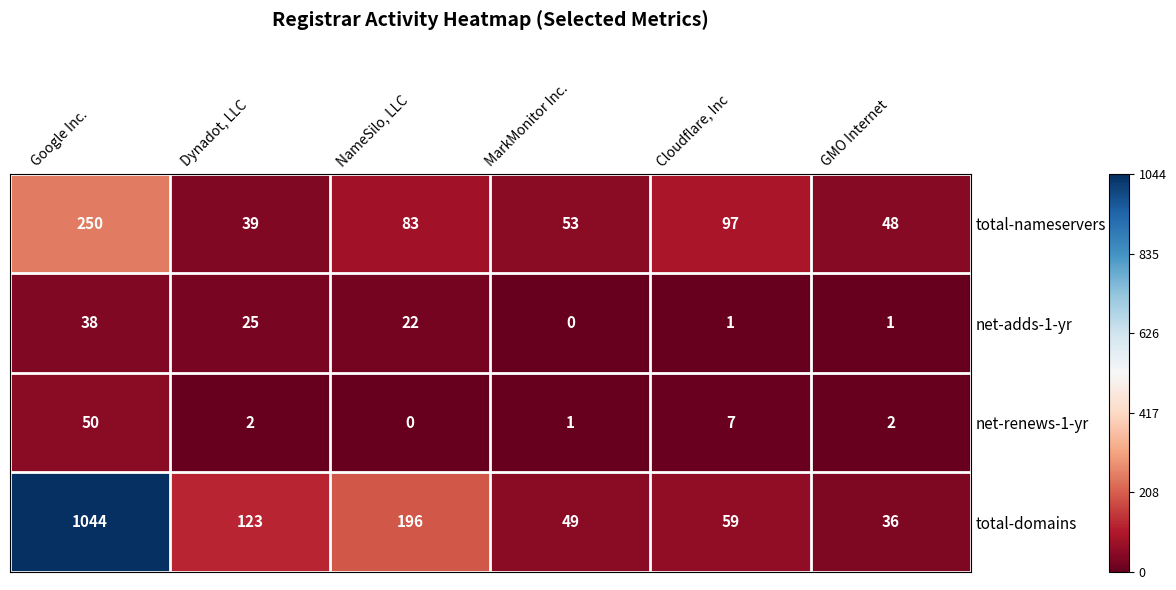

What is the sum of the net-renews-1-yr values at MarkMonitor Inc. and Google Inc.?

51